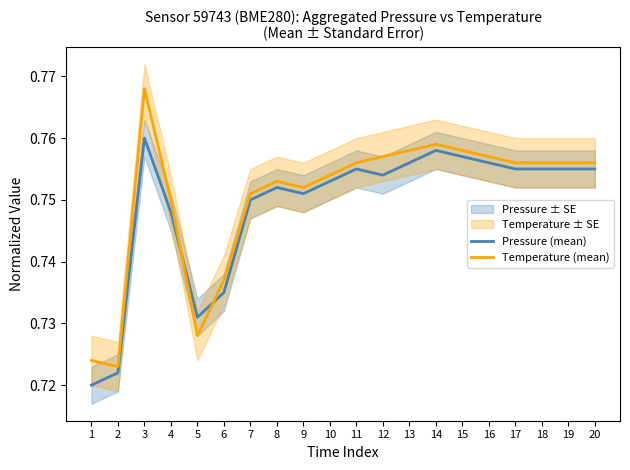

Which series ends up on top after the final intersection of Temperature (mean) and Pressure (mean)?

Temperature (mean)